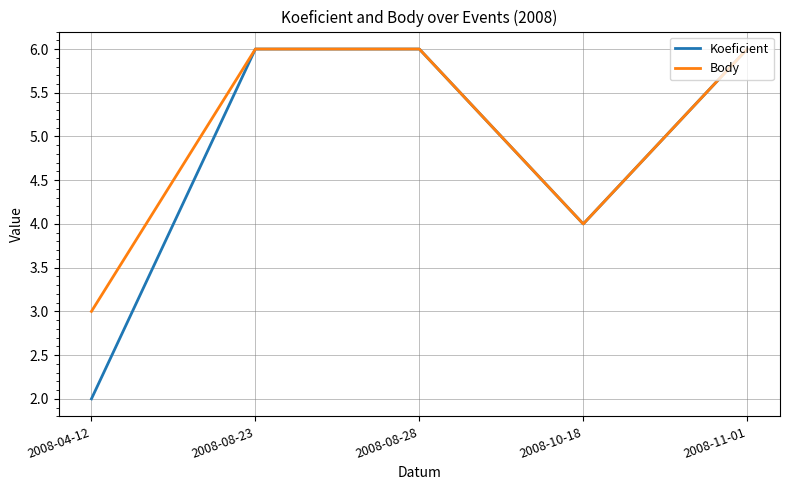

What is the maximum value shown in the chart?

6